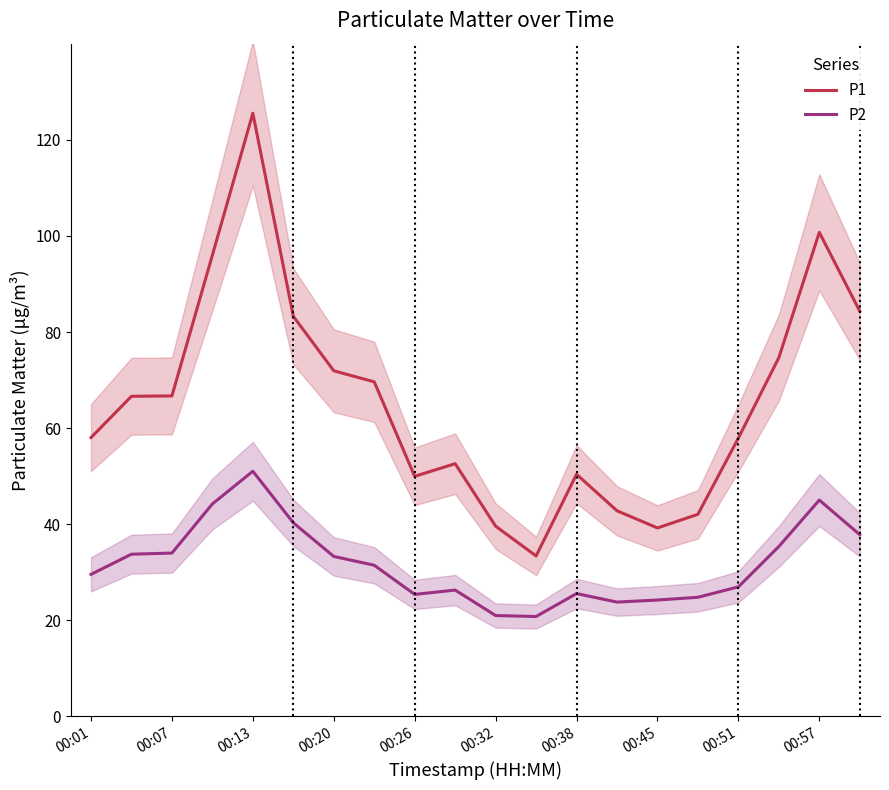

At 17, list the series in order from largest to smallest.

P1, P2